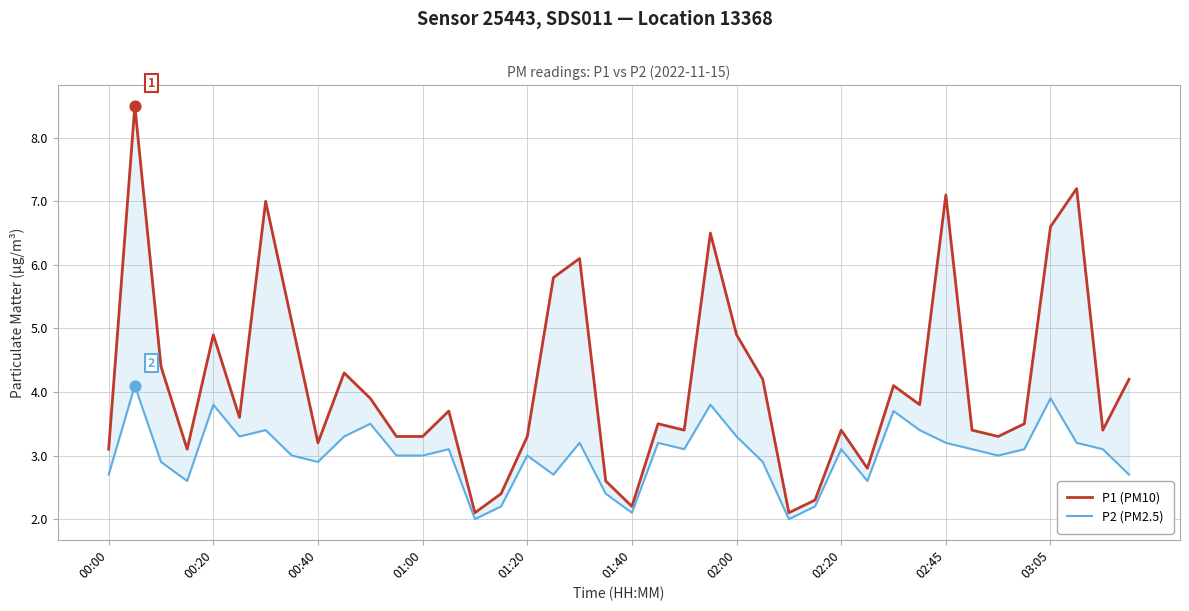

Which series has the largest Y range (max minus min)?

P1 (PM10)